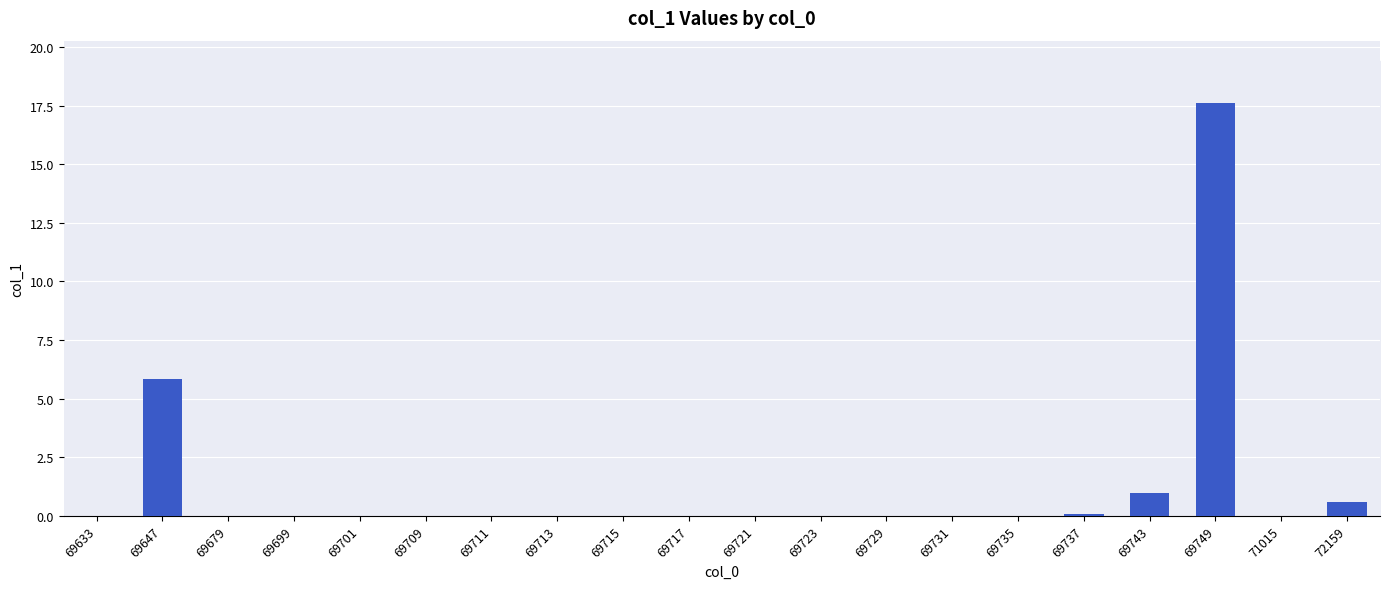

The chart shows a value of 0.0 at 69735. True or false?

True